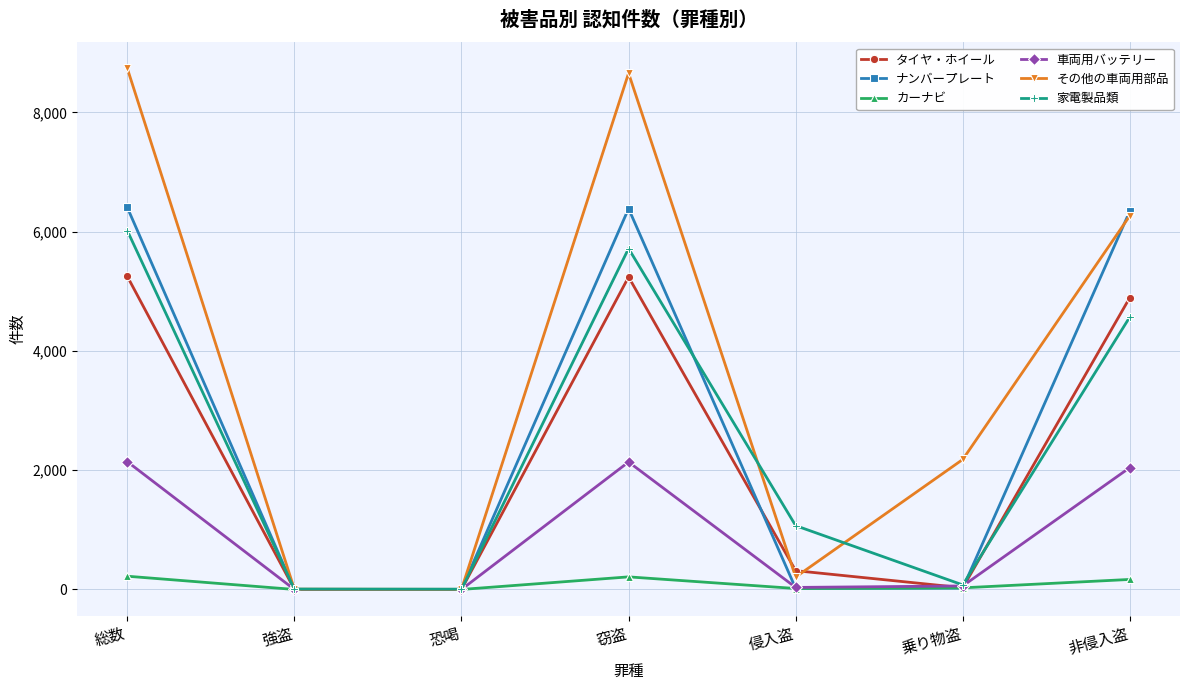

True or false: ナンバープレート has more than 2 interior local peaks.

False